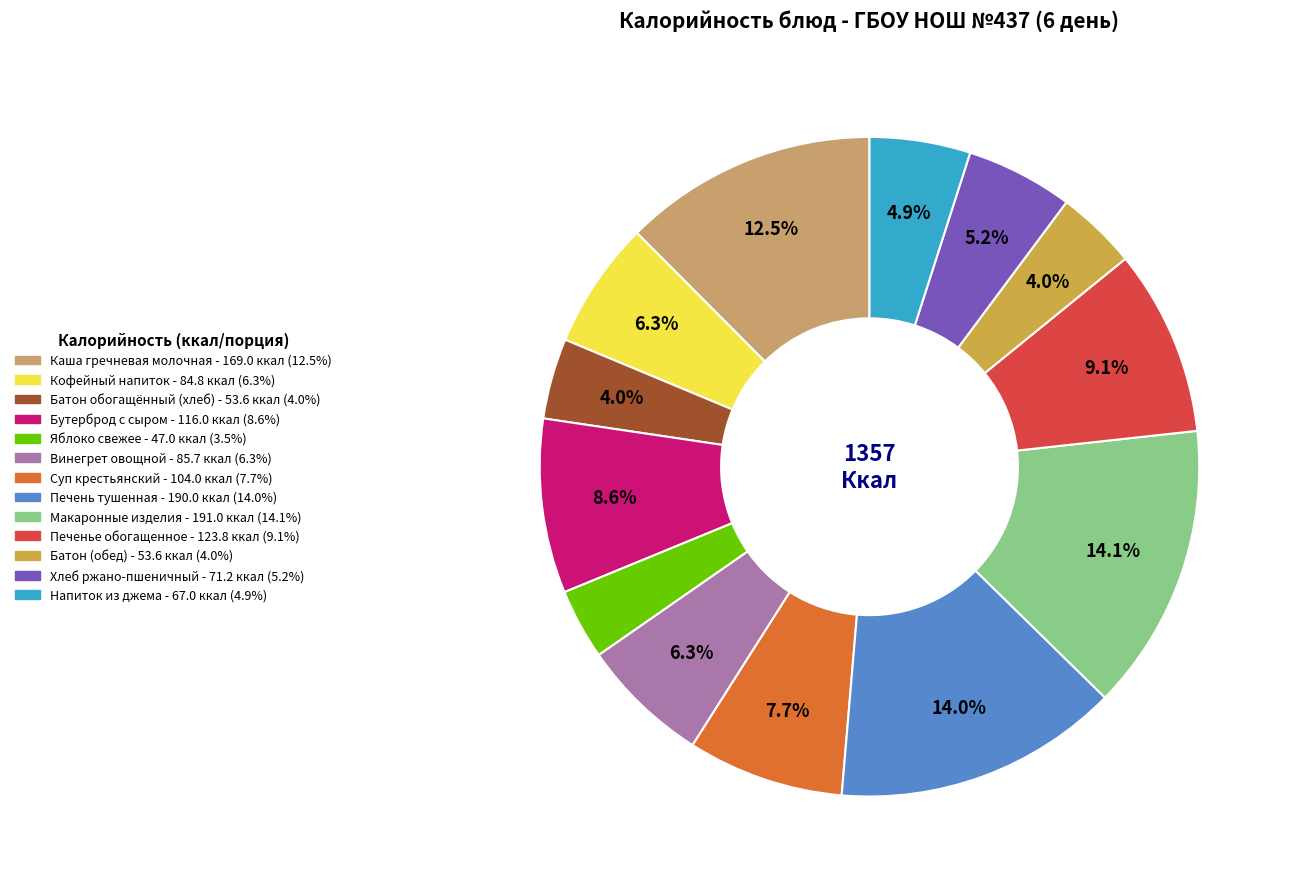

Is the sum of Кофейный напиток and Печенье обогащенное greater than half?

No